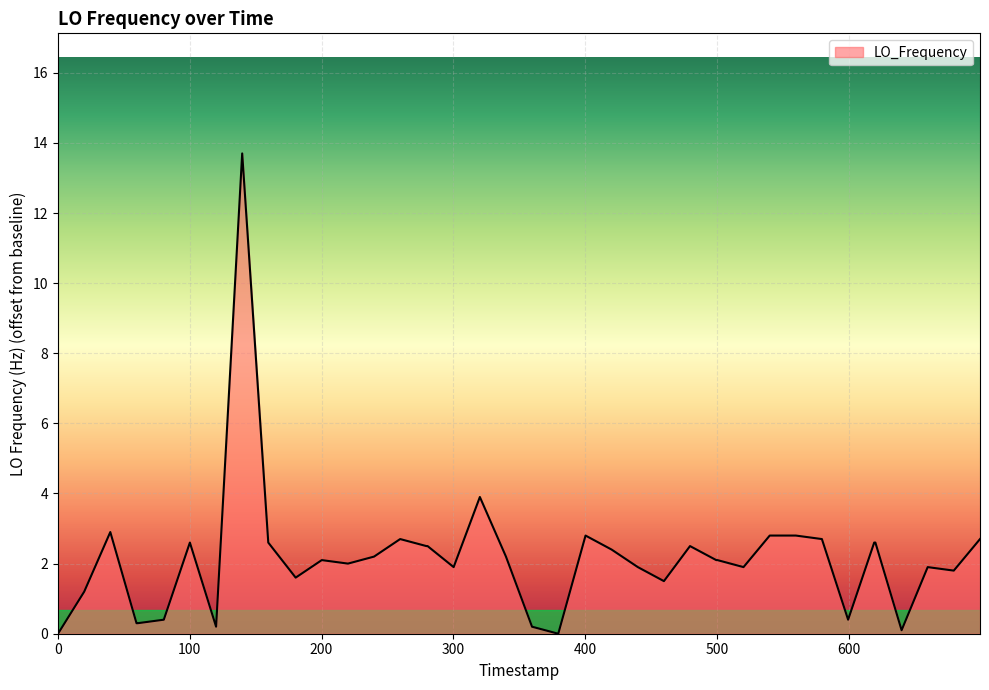

How many lines are shown in the chart?

1